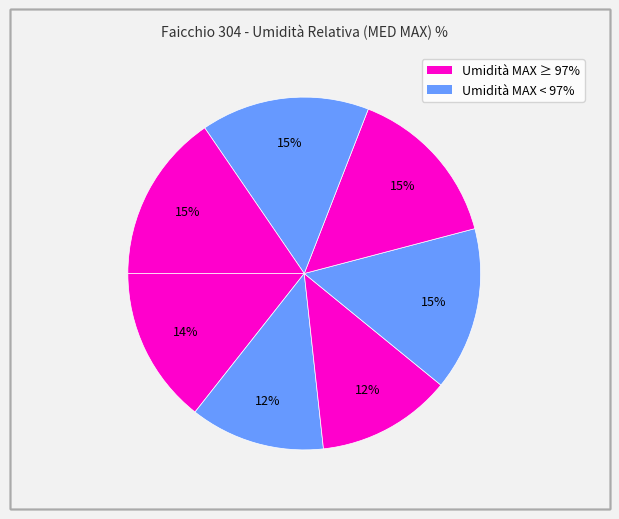

Count the number of slices in the pie.

7